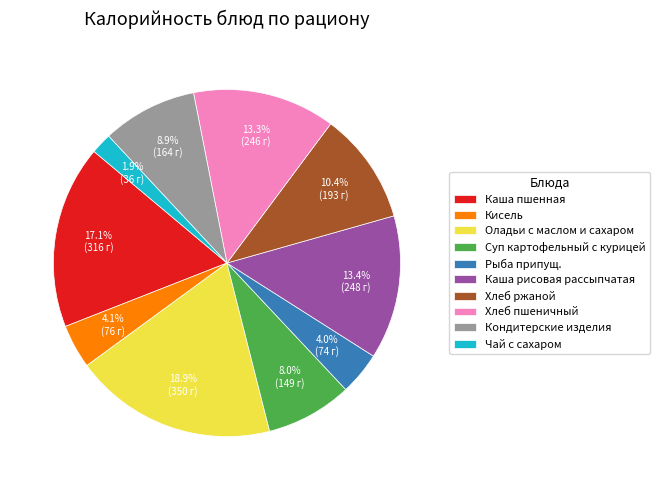

To the nearest percent, what percentage of the pie is Каша пшенная?

17%